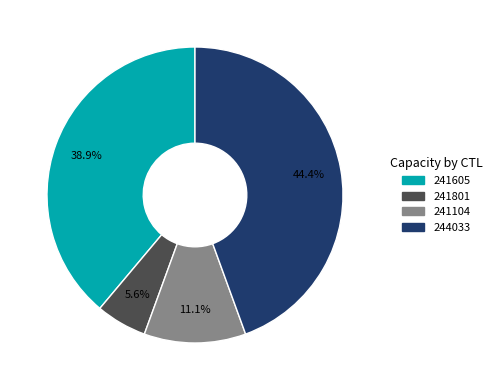

Which category has the smallest portion of the pie?

241801